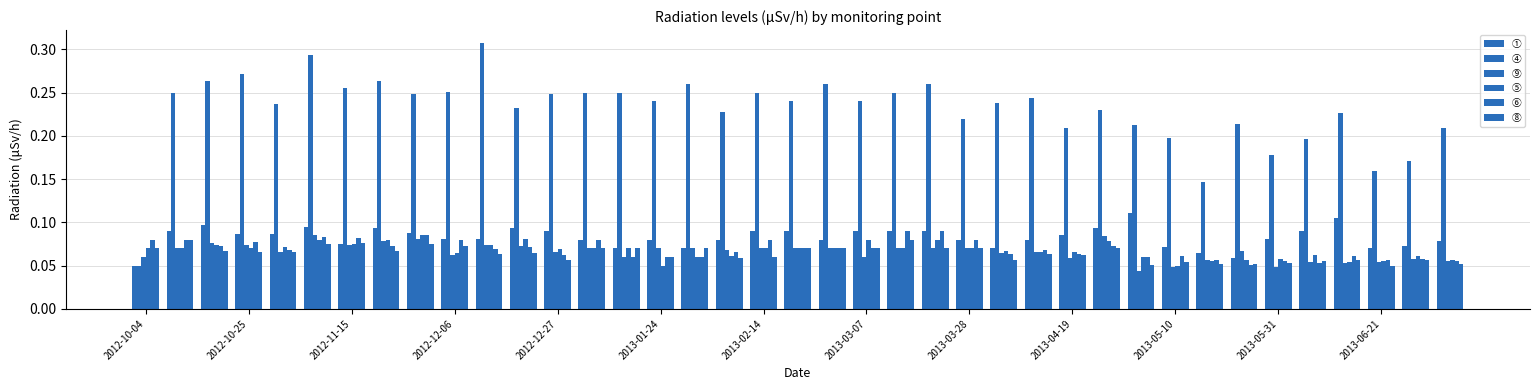

How many groups of bars are there?

39